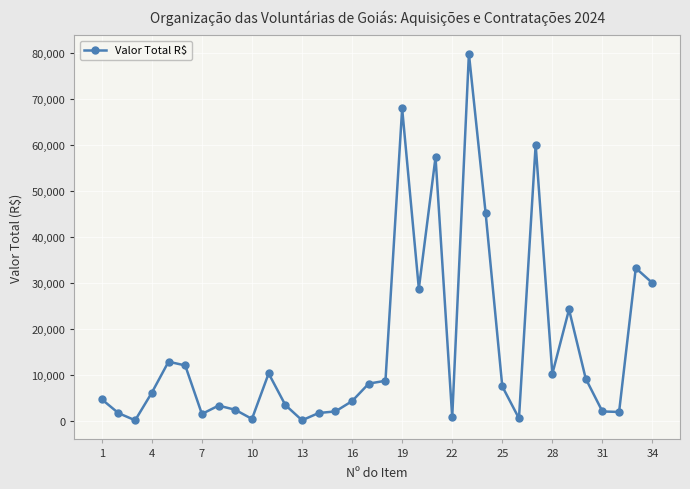

What is the value of the 18th point from the left?

8808.0